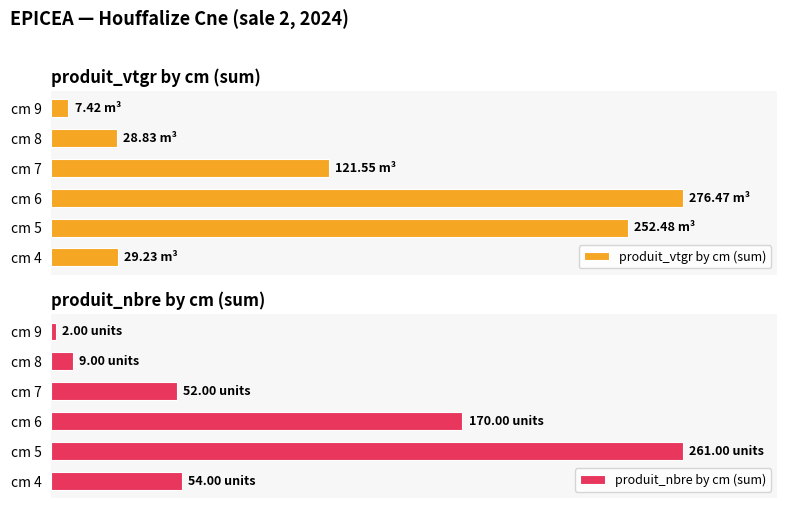

How many values in the produit_vtgr by cm (sum) series are below 43?

3